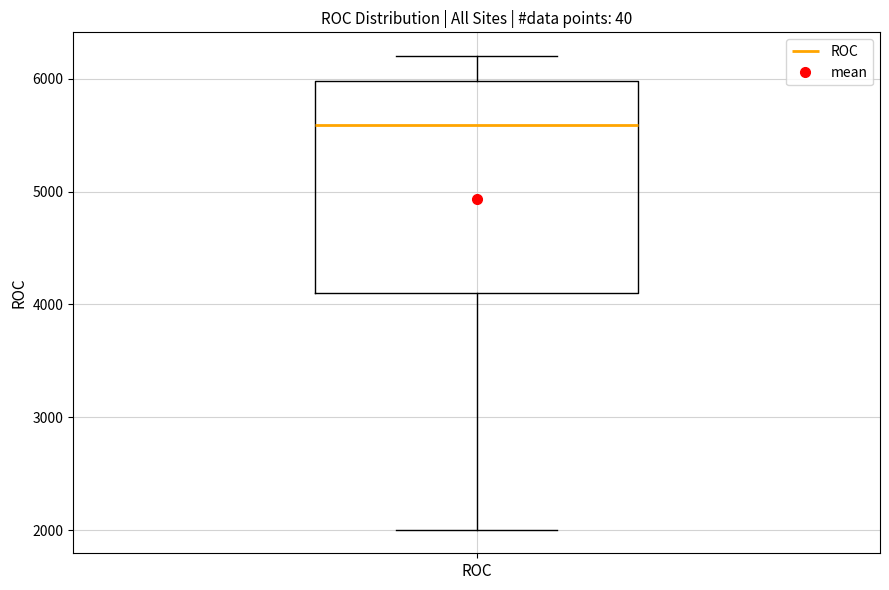

Transcribe this box plot: give where the median line is, the range the box spans, and where the two whiskers end, as read against the y-axis. The values are not printed on the chart, so give them approximately, as read against the axis.

median 5600, box 4100 to 6000, whiskers 2000 to 6200